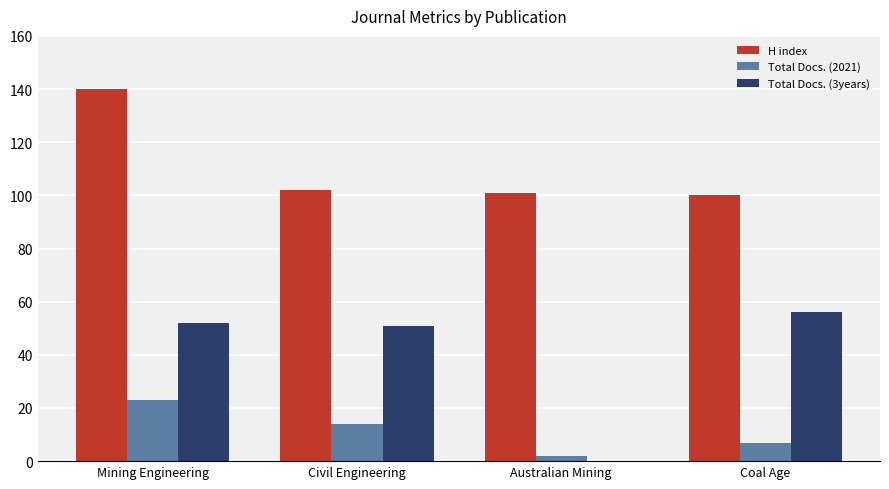

What is the total value across all series at Mining Engineering?

215